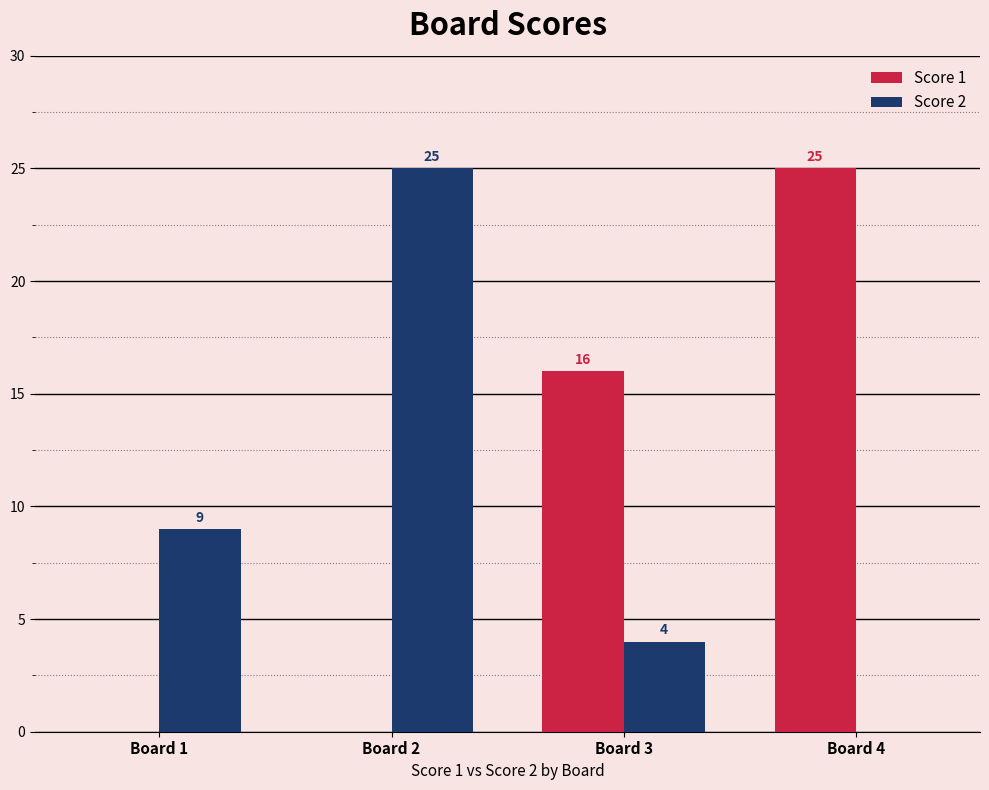

True or false: Score 2 has a value of 4 at Board 3.

True